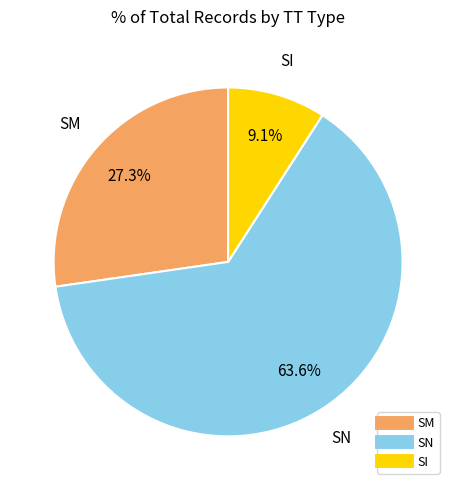

What portion of the pie excludes SI?

90.9%